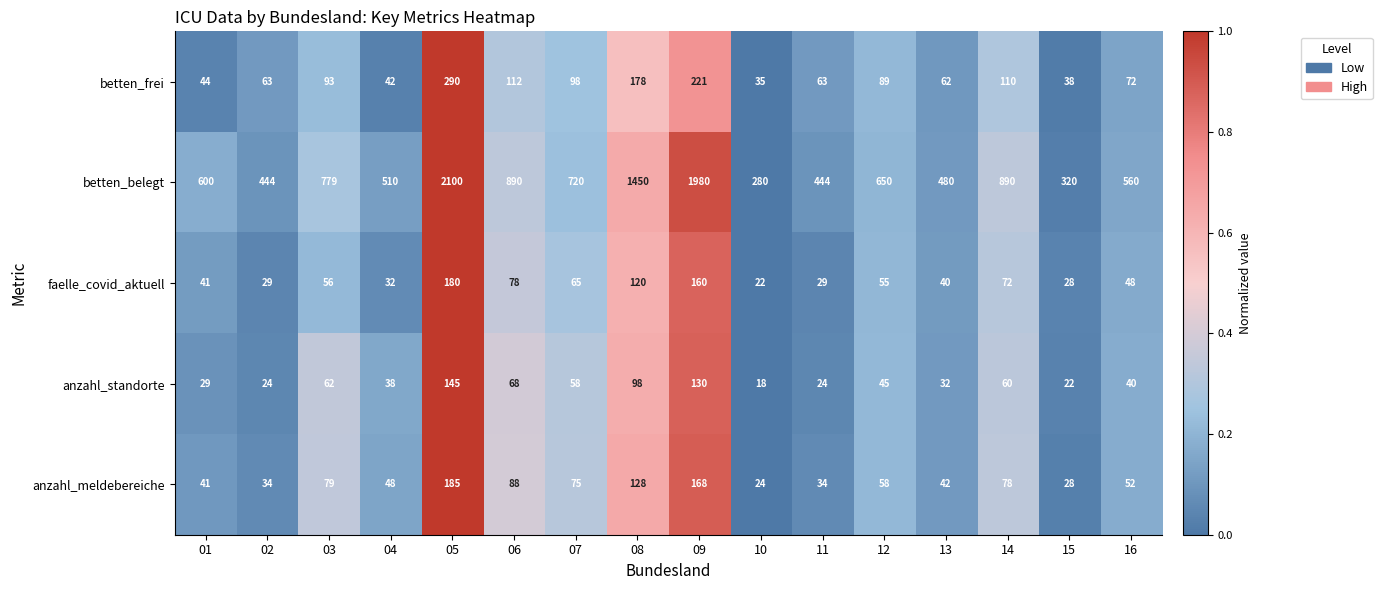

What is the difference between the anzahl_meldebereiche values at 01 and 16?

11